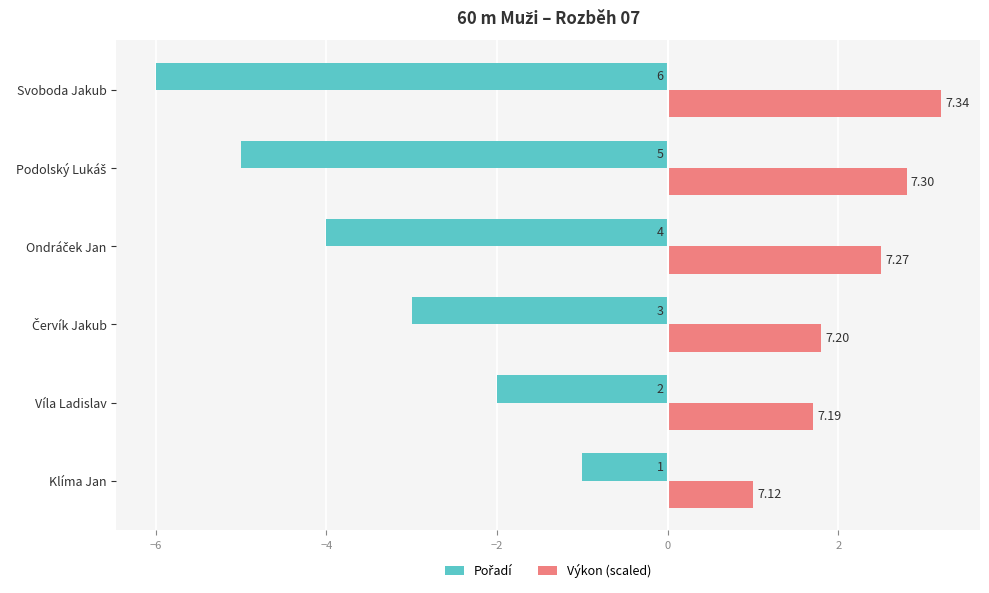

What is the difference between the second highest and second lowest values in the Výkon (scaled) series?

1.1